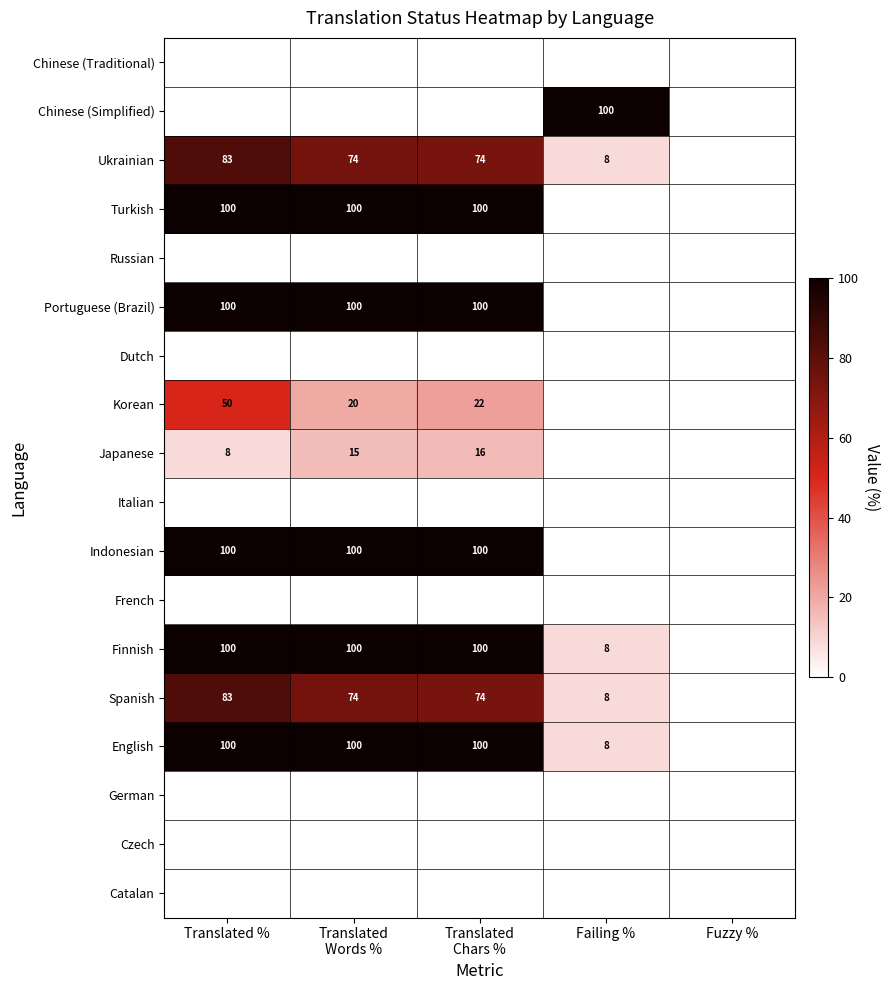

True or false: Indonesian has a value of 100 at Translated %.

True